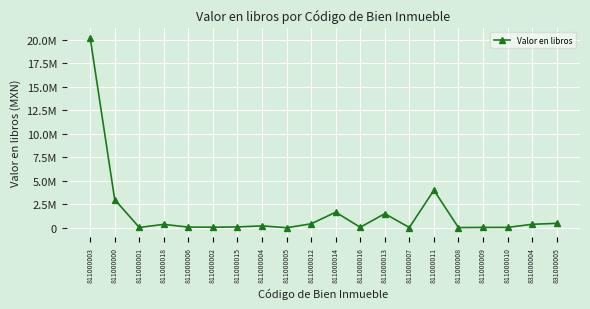

Reading right to left, transcribe all the data shown in this chart.

472548.6	368009.5	39188.7	38344.1	19864.2	4000000.0	27603.1	1500000.0	51784.0	1655970.1	418819.8	6050.0	200000.0	89118.1	60000.0	70000.0	360000.0	35000.0	3000000.0	20224044.0